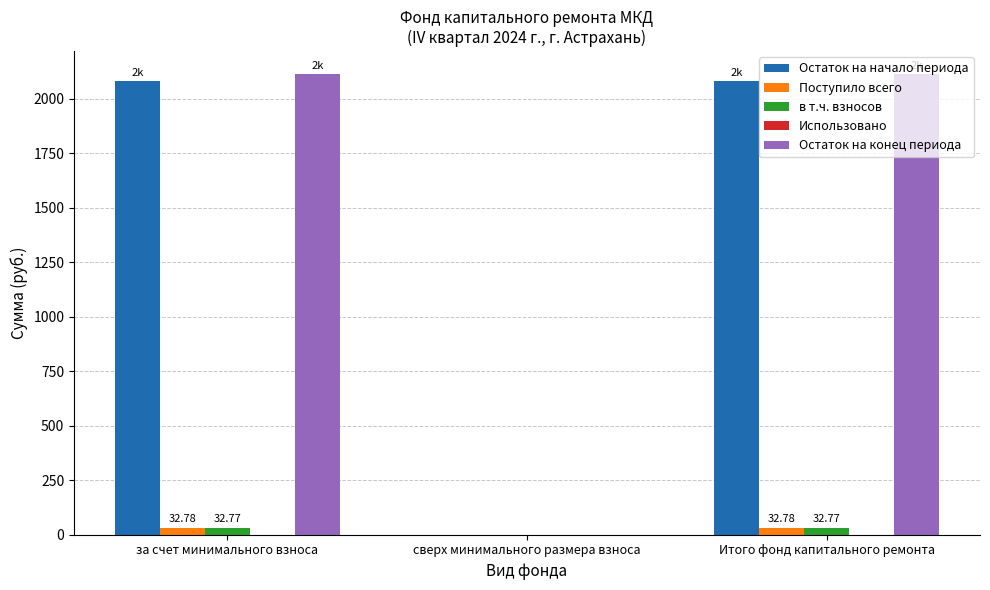

What is the sum of all Поступило всего values?

65.6